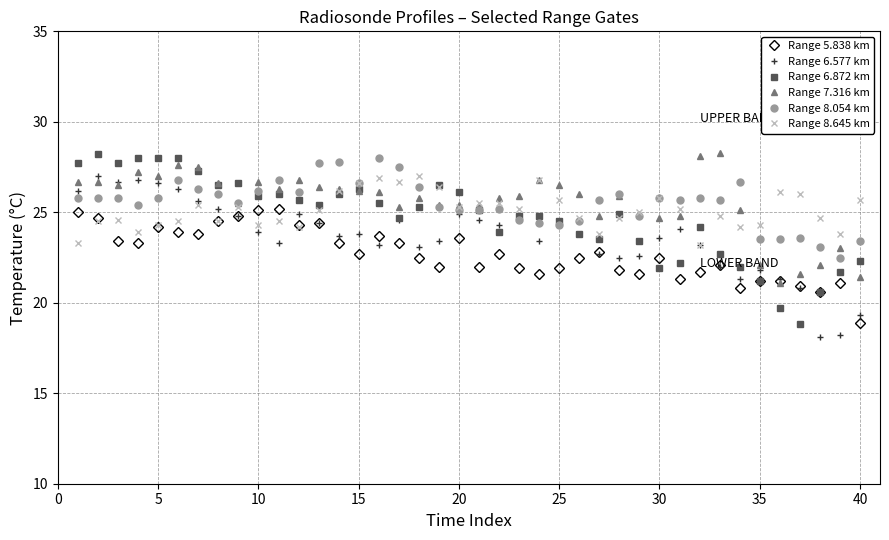

What is the value of the Range 8.054 km point at the 39th from the left?

22.5